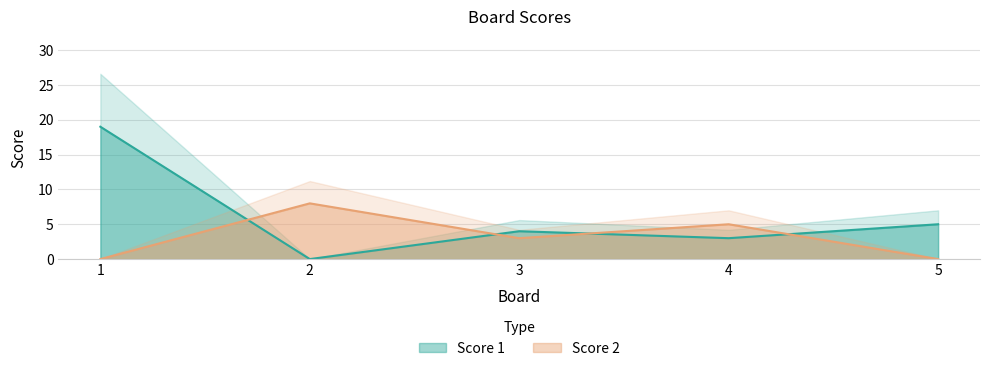

At 2, list the series in order from smallest to largest.

Score 1, Score 2